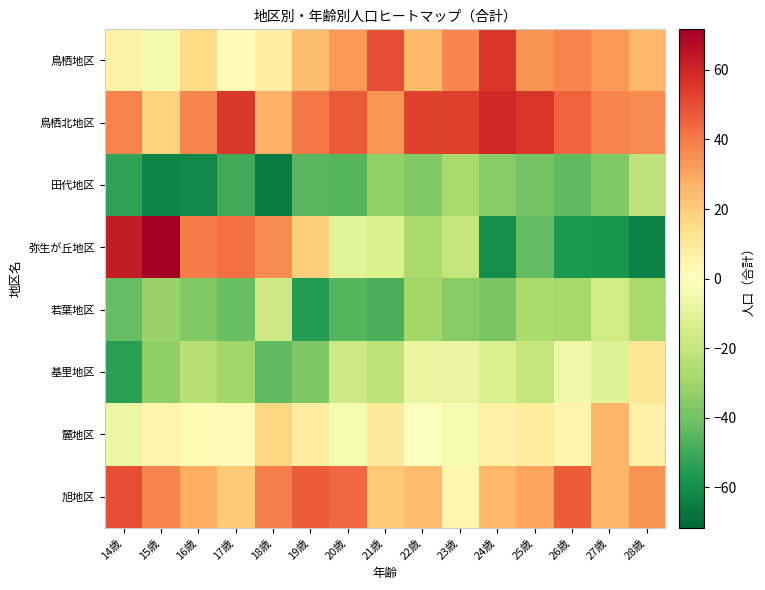

List the series in order of their peak value, highest first.

弥生が丘地区, 鳥栖北地区, 鳥栖地区, 旭地区, 麓地区, 基里地区, 若葉地区, 田代地区